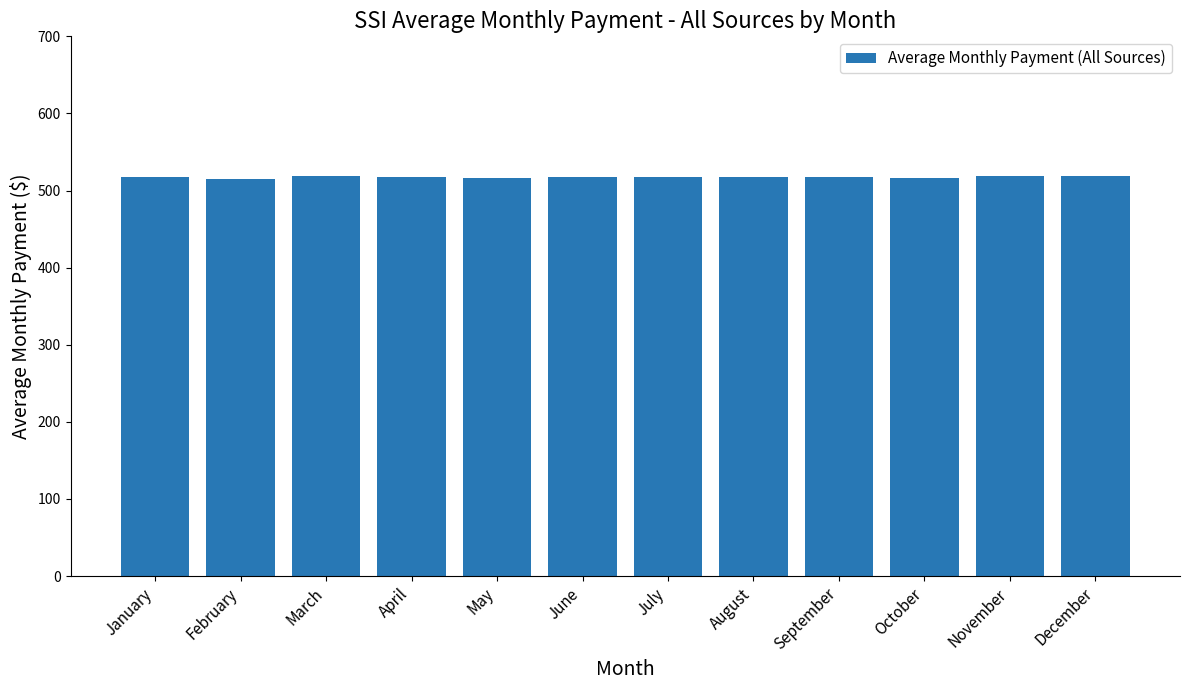

What is the value of the 5th bar from the left?

516.0